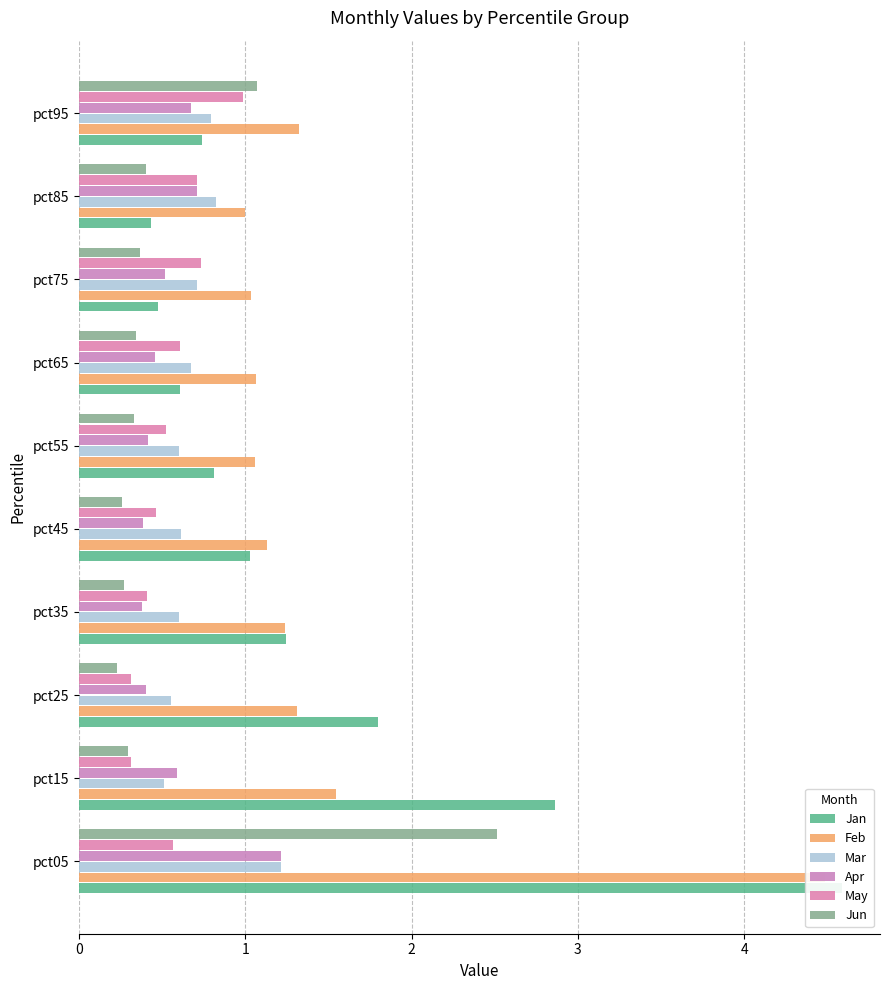

At how many categories does at least one series exceed 3?

1